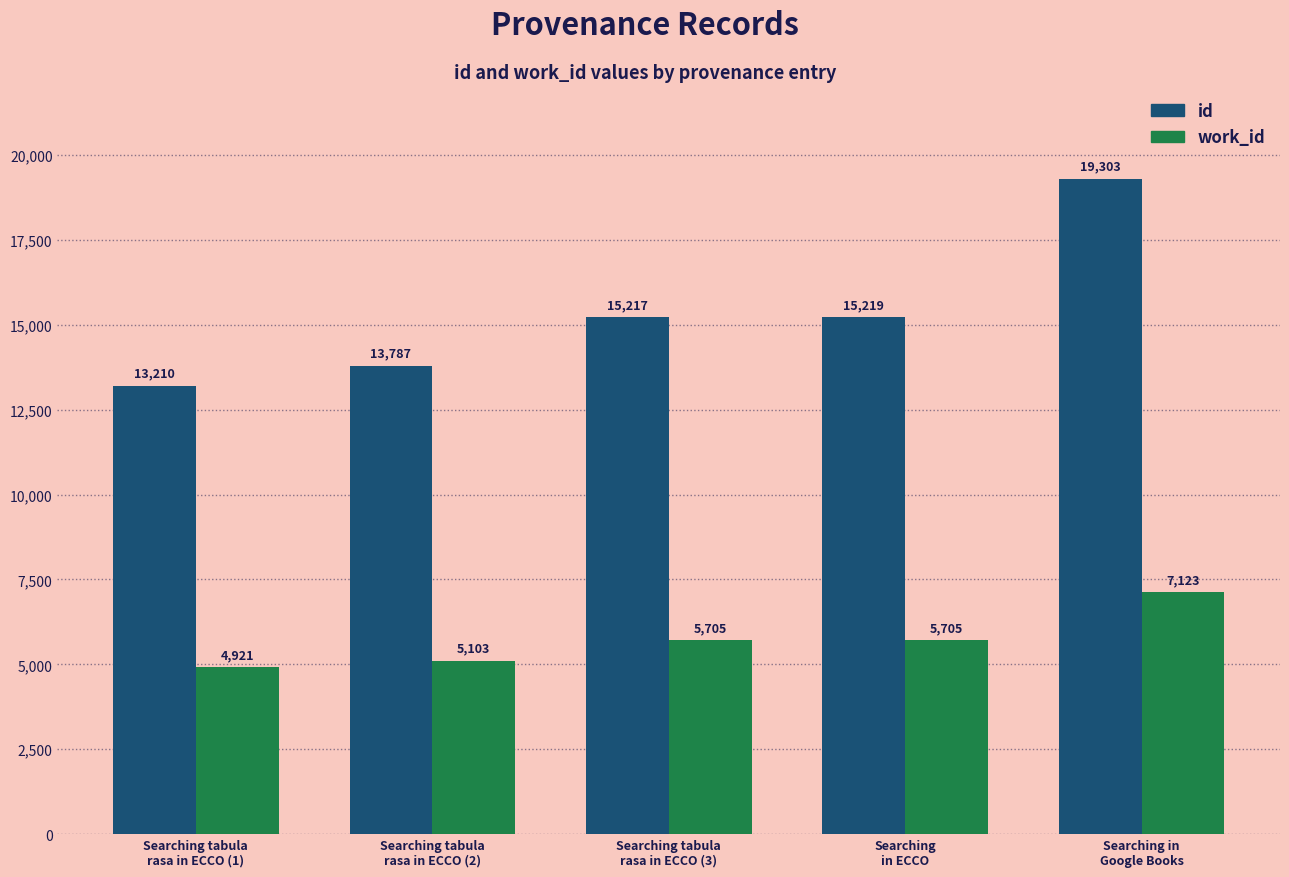

Reading left to right, extract all data points from this chart.

id: Searching tabula
rasa in ECCO (1)=13210	Searching tabula
rasa in ECCO (2)=13787	Searching tabula
rasa in ECCO (3)=15217	Searching
in ECCO=15219	Searching in
Google Books=19303
work_id: Searching tabula
rasa in ECCO (1)=4921	Searching tabula
rasa in ECCO (2)=5103	Searching tabula
rasa in ECCO (3)=5705	Searching
in ECCO=5705	Searching in
Google Books=7123